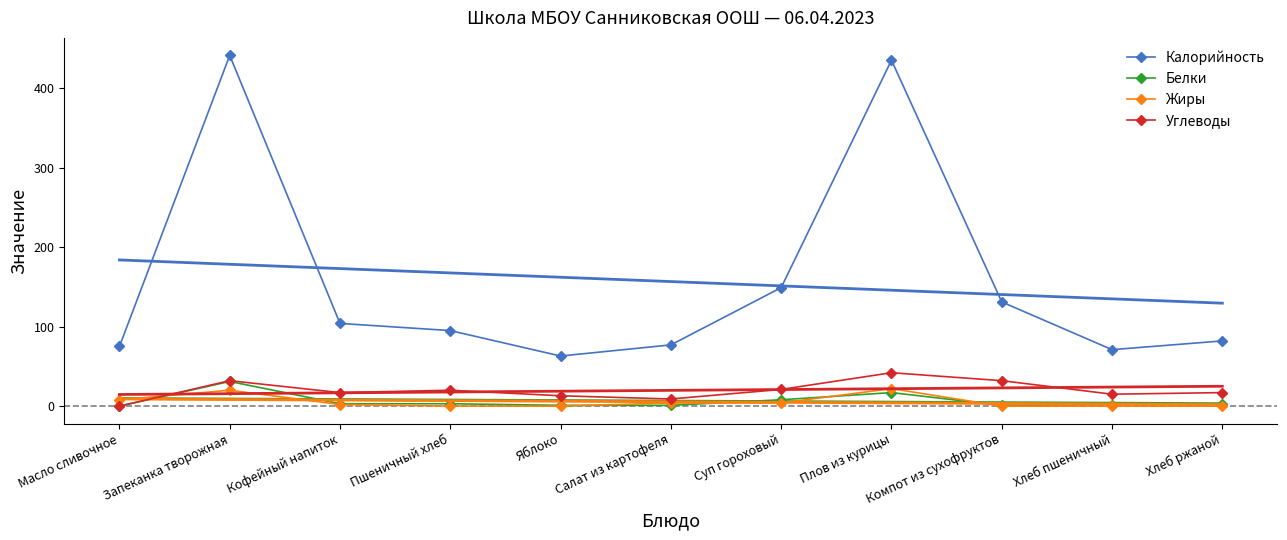

How many data points in Белки are above 3?

3